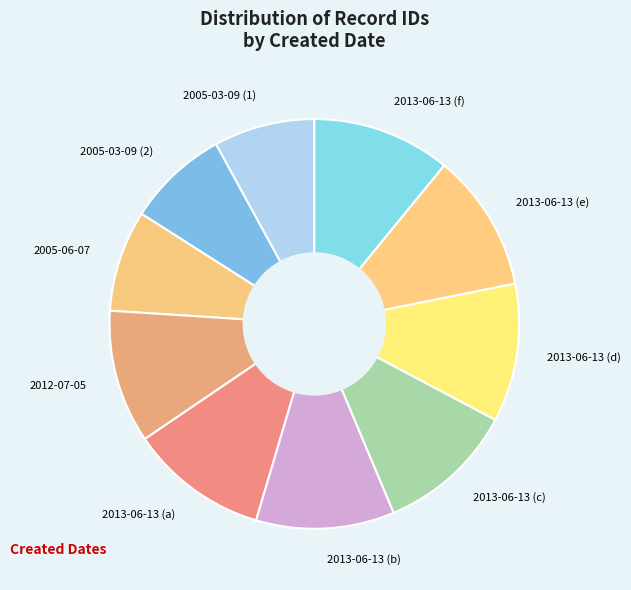

The 2013-06-13 (e) slice represents 11% of the pie. True or false?

True